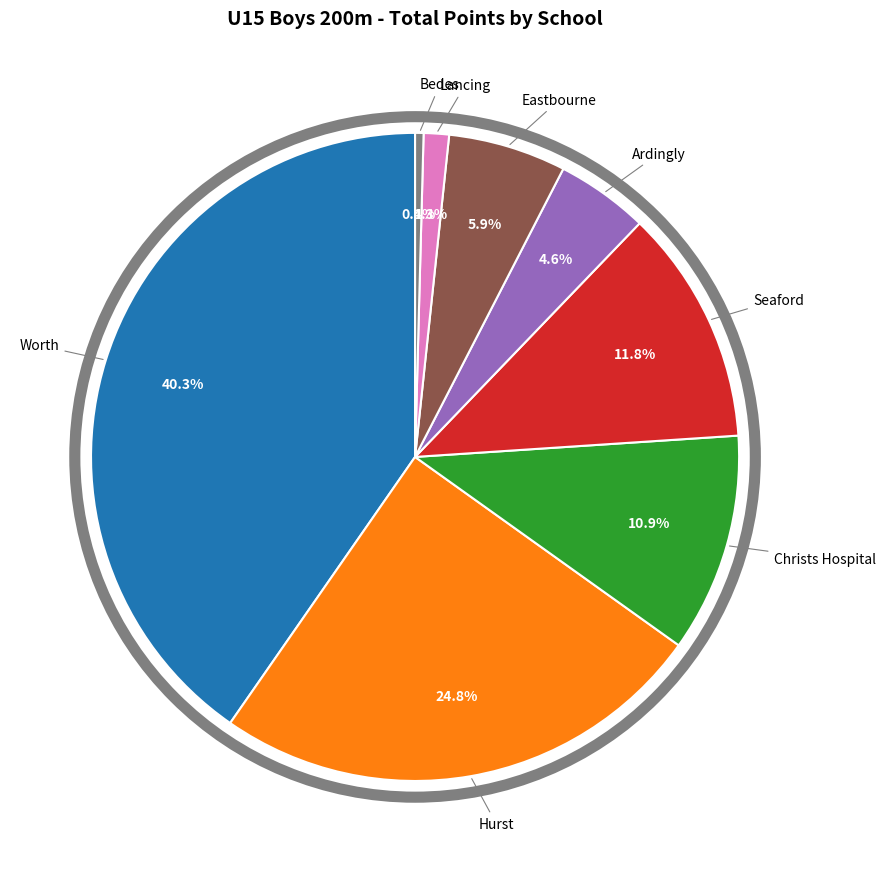

Is there a majority slice in this chart?

No